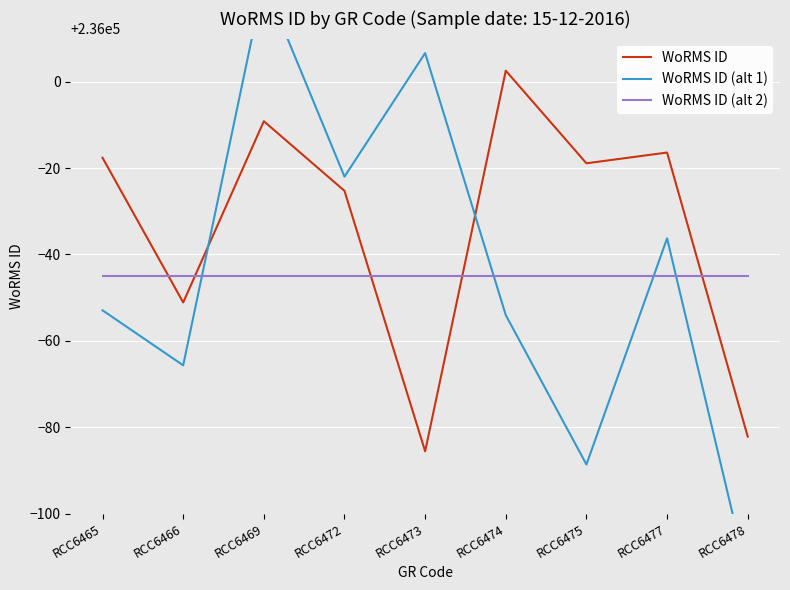

How many times do WoRMS ID and WoRMS ID (alt 1) cross each other?

2